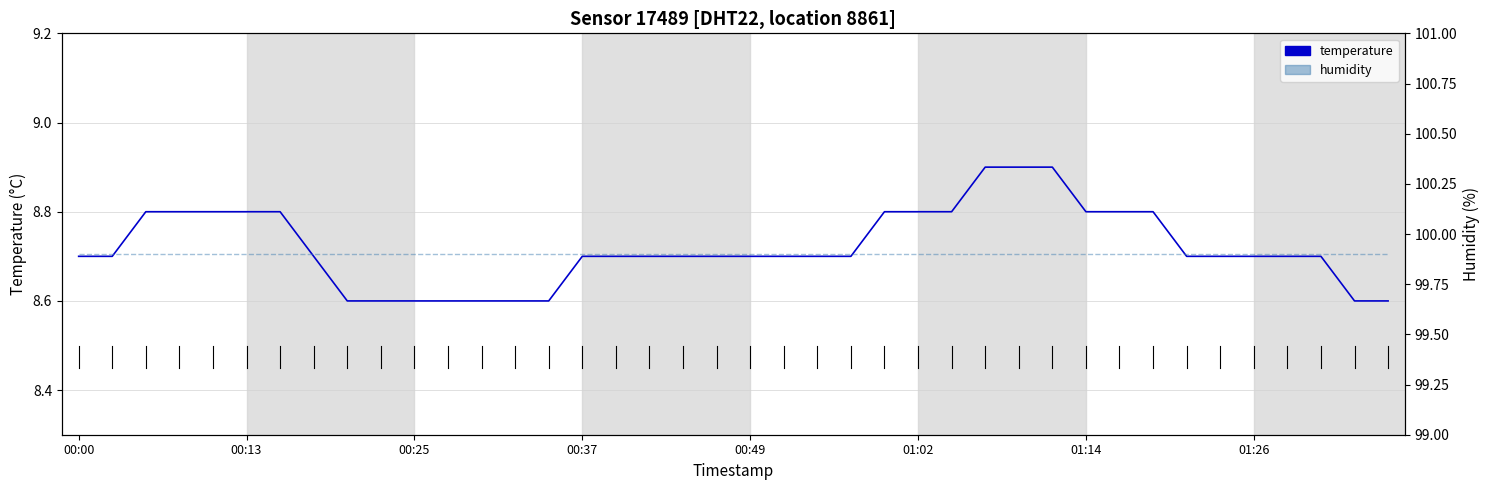

Which series has the widest spread of values?

temperature